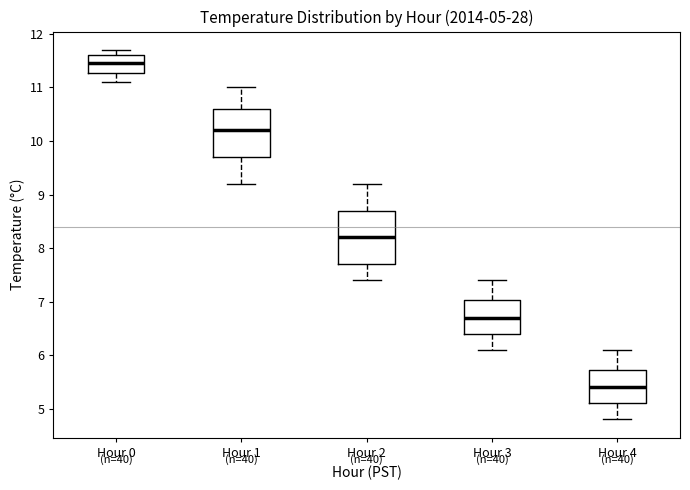

Which box's median line is the highest?

Hour 0